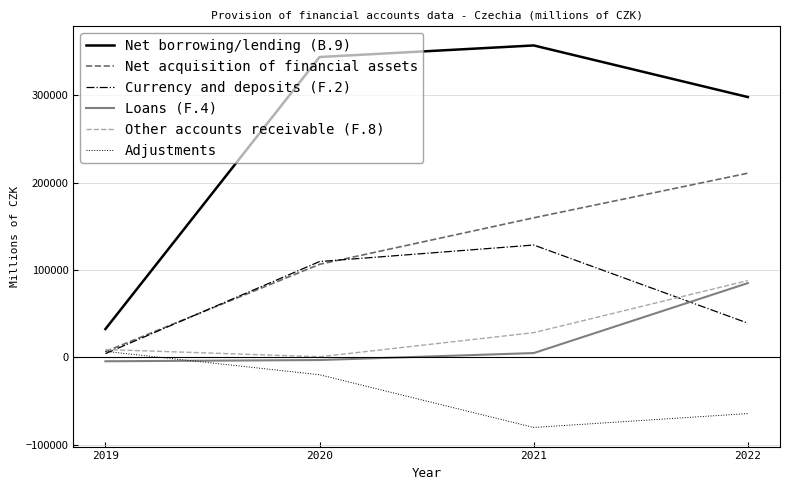

True or false: Currency and deposits (F.2) and Net borrowing/lending (B.9) intersect in this chart.

False